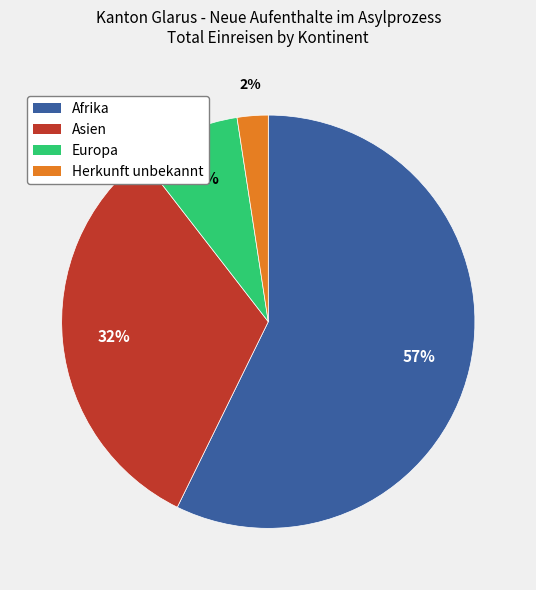

Rank the categories by value from highest to lowest.

Afrika, Asien, Europa, Herkunft unbekannt